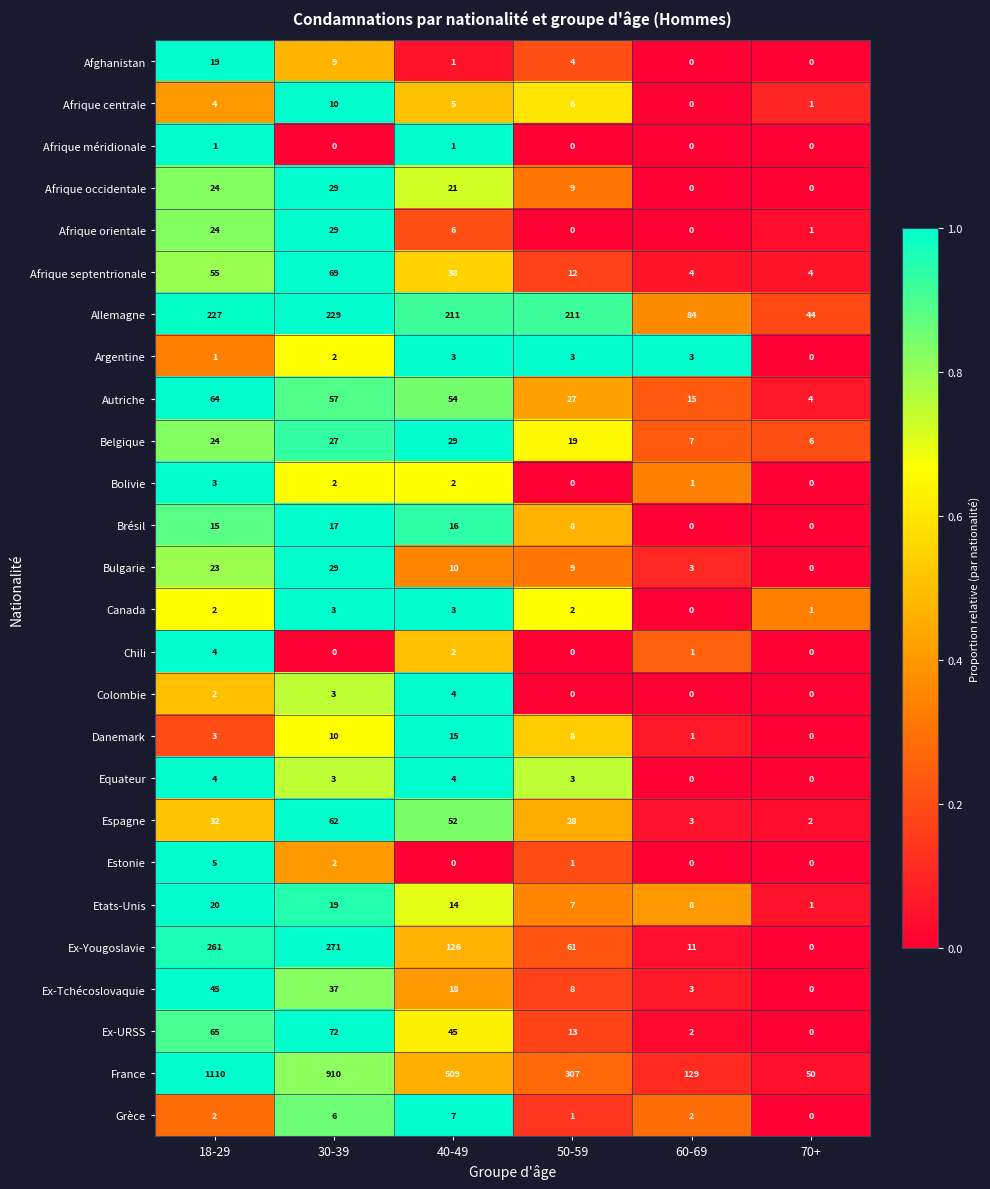

Which category has the highest value across all series?

18-29